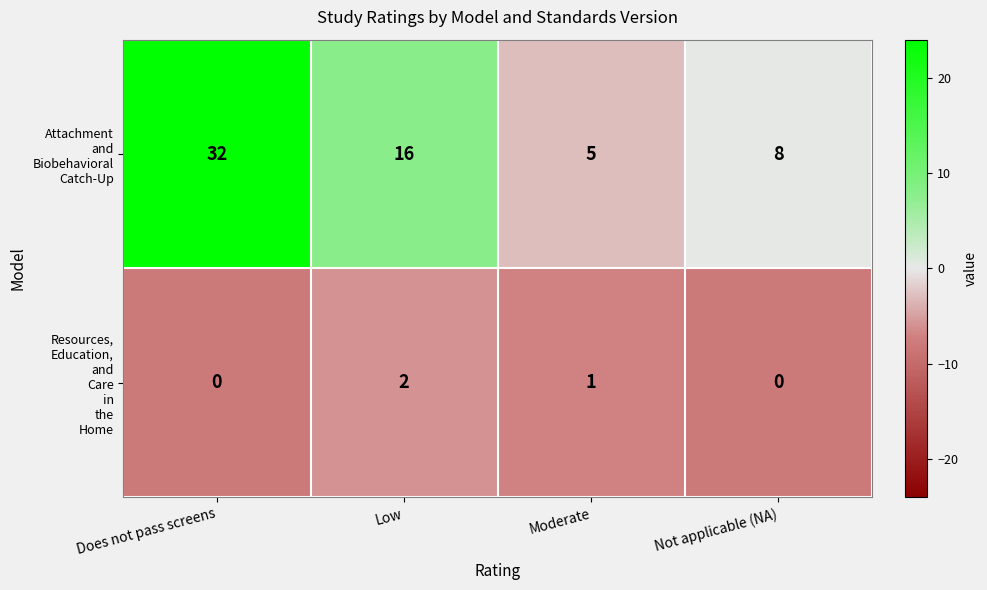

What is the maximum value shown in the chart?

32